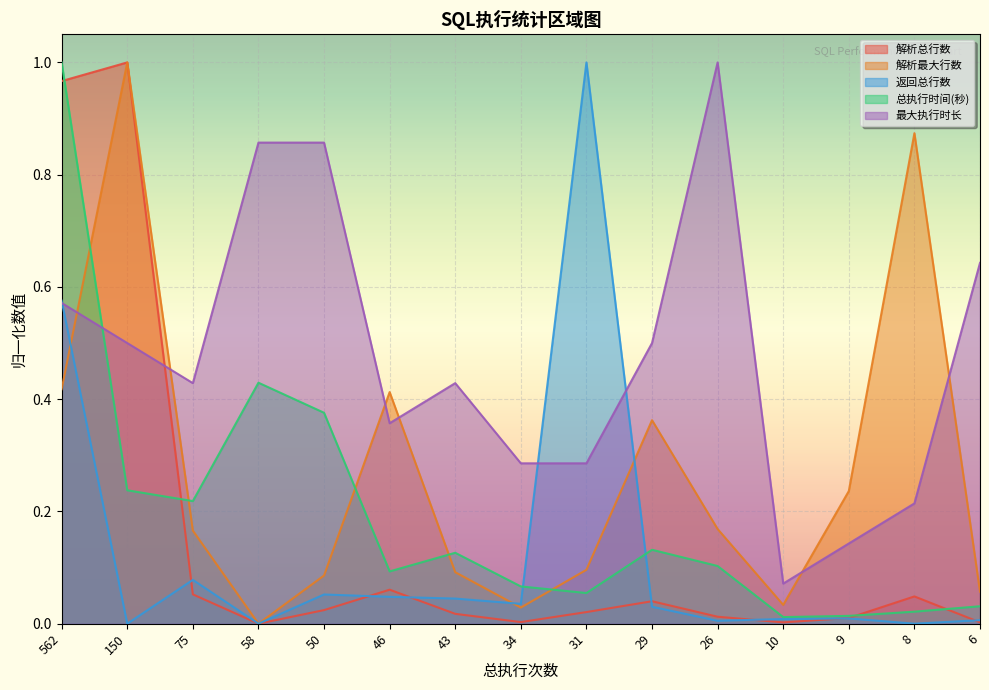

Reading left to right, transcribe all the data shown in this chart.

解析总行数: 1.0	1.0	0.1	0.0	0.0	0.1	0.0	0.0	0.0	0.0	0.0	0.0	0.0	0.0	0.0
解析最大行数: 0.4	1.0	0.2	0.0	0.1	0.4	0.1	0.0	0.1	0.4	0.2	0.0	0.2	0.9	0.1
返回总行数: 0.6	0.0	0.1	0.0	0.1	0.0	0.0	0.0	1.0	0.0	0.0	0.0	0.0	0.0	0.0
总执行时间(秒): 1.0	0.2	0.2	0.4	0.4	0.1	0.1	0.1	0.1	0.1	0.1	0.0	0.0	0.0	0.0
最大执行时长: 0.6	0.5	0.4	0.9	0.9	0.4	0.4	0.3	0.3	0.5	1.0	0.1	0.1	0.2	0.6